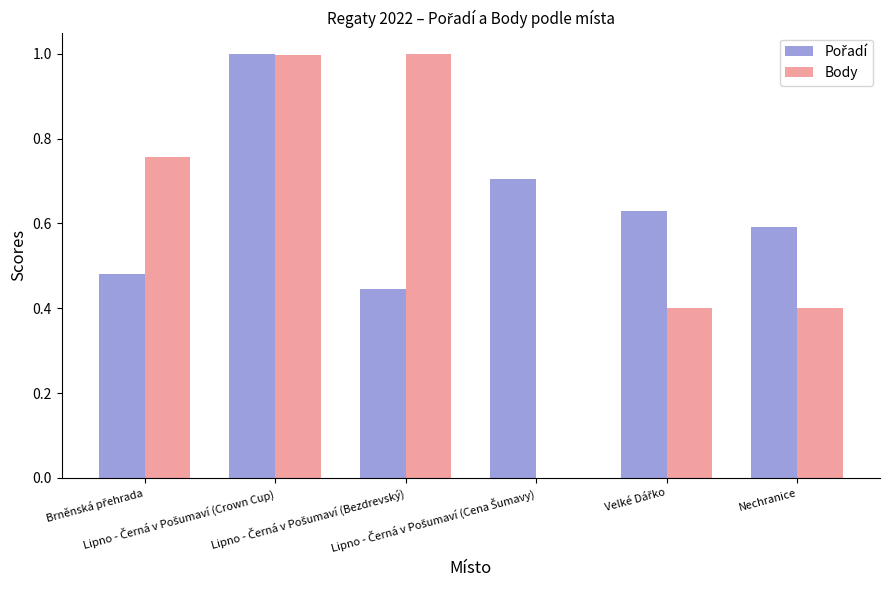

What is the maximum value shown in the chart?

1.0